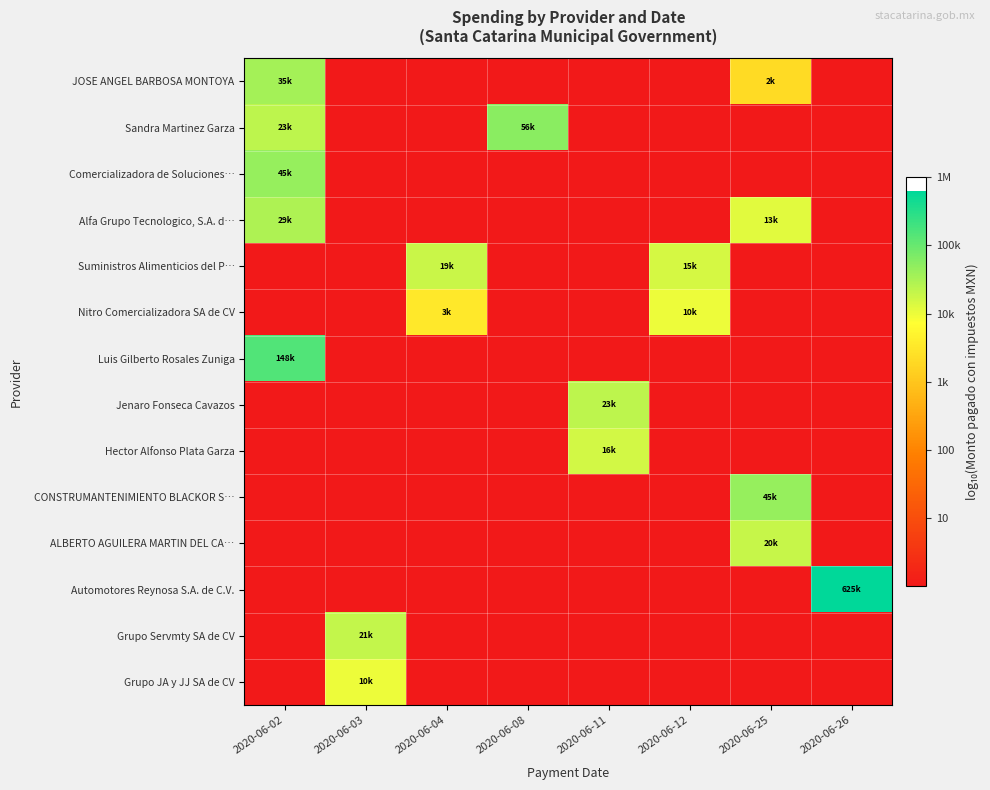

Reading left to right, what are all the values shown in this chart?

JOSE ANGEL BARBOSA MONTOYA: 2020-06-02=4.5	2020-06-03=0.0	2020-06-04=0.0	2020-06-08=0.0	2020-06-11=0.0	2020-06-12=0.0	2020-06-25=3.3	2020-06-26=0.0
Sandra Martinez Garza: 2020-06-02=4.4	2020-06-03=0.0	2020-06-04=0.0	2020-06-08=4.8	2020-06-11=0.0	2020-06-12=0.0	2020-06-25=0.0	2020-06-26=0.0
Comercializadora de Soluciones…: 2020-06-02=4.7	2020-06-03=0.0	2020-06-04=0.0	2020-06-08=0.0	2020-06-11=0.0	2020-06-12=0.0	2020-06-25=0.0	2020-06-26=0.0
Alfa Grupo Tecnologico, S.A. d…: 2020-06-02=4.5	2020-06-03=0.0	2020-06-04=0.0	2020-06-08=0.0	2020-06-11=0.0	2020-06-12=0.0	2020-06-25=4.1	2020-06-26=0.0
Suministros Alimenticios del P…: 2020-06-02=0.0	2020-06-03=0.0	2020-06-04=4.3	2020-06-08=0.0	2020-06-11=0.0	2020-06-12=4.2	2020-06-25=0.0	2020-06-26=0.0
Nitro Comercializadora SA de CV: 2020-06-02=0.0	2020-06-03=0.0	2020-06-04=3.5	2020-06-08=0.0	2020-06-11=0.0	2020-06-12=4.0	2020-06-25=0.0	2020-06-26=0.0
Luis Gilberto Rosales Zuniga: 2020-06-02=5.2	2020-06-03=0.0	2020-06-04=0.0	2020-06-08=0.0	2020-06-11=0.0	2020-06-12=0.0	2020-06-25=0.0	2020-06-26=0.0
Jenaro Fonseca Cavazos: 2020-06-02=0.0	2020-06-03=0.0	2020-06-04=0.0	2020-06-08=0.0	2020-06-11=4.4	2020-06-12=0.0	2020-06-25=0.0	2020-06-26=0.0
Hector Alfonso Plata Garza: 2020-06-02=0.0	2020-06-03=0.0	2020-06-04=0.0	2020-06-08=0.0	2020-06-11=4.2	2020-06-12=0.0	2020-06-25=0.0	2020-06-26=0.0
CONSTRUMANTENIMIENTO BLACKOR S…: 2020-06-02=0.0	2020-06-03=0.0	2020-06-04=0.0	2020-06-08=0.0	2020-06-11=0.0	2020-06-12=0.0	2020-06-25=4.7	2020-06-26=0.0
ALBERTO AGUILERA MARTIN DEL CA…: 2020-06-02=0.0	2020-06-03=0.0	2020-06-04=0.0	2020-06-08=0.0	2020-06-11=0.0	2020-06-12=0.0	2020-06-25=4.3	2020-06-26=0.0
Automotores Reynosa S.A. de C.V.: 2020-06-02=0.0	2020-06-03=0.0	2020-06-04=0.0	2020-06-08=0.0	2020-06-11=0.0	2020-06-12=0.0	2020-06-25=0.0	2020-06-26=5.8
Grupo Servmty SA de CV: 2020-06-02=0.0	2020-06-03=4.3	2020-06-04=0.0	2020-06-08=0.0	2020-06-11=0.0	2020-06-12=0.0	2020-06-25=0.0	2020-06-26=0.0
Grupo JA y JJ SA de CV: 2020-06-02=0.0	2020-06-03=4.0	2020-06-04=0.0	2020-06-08=0.0	2020-06-11=0.0	2020-06-12=0.0	2020-06-25=0.0	2020-06-26=0.0